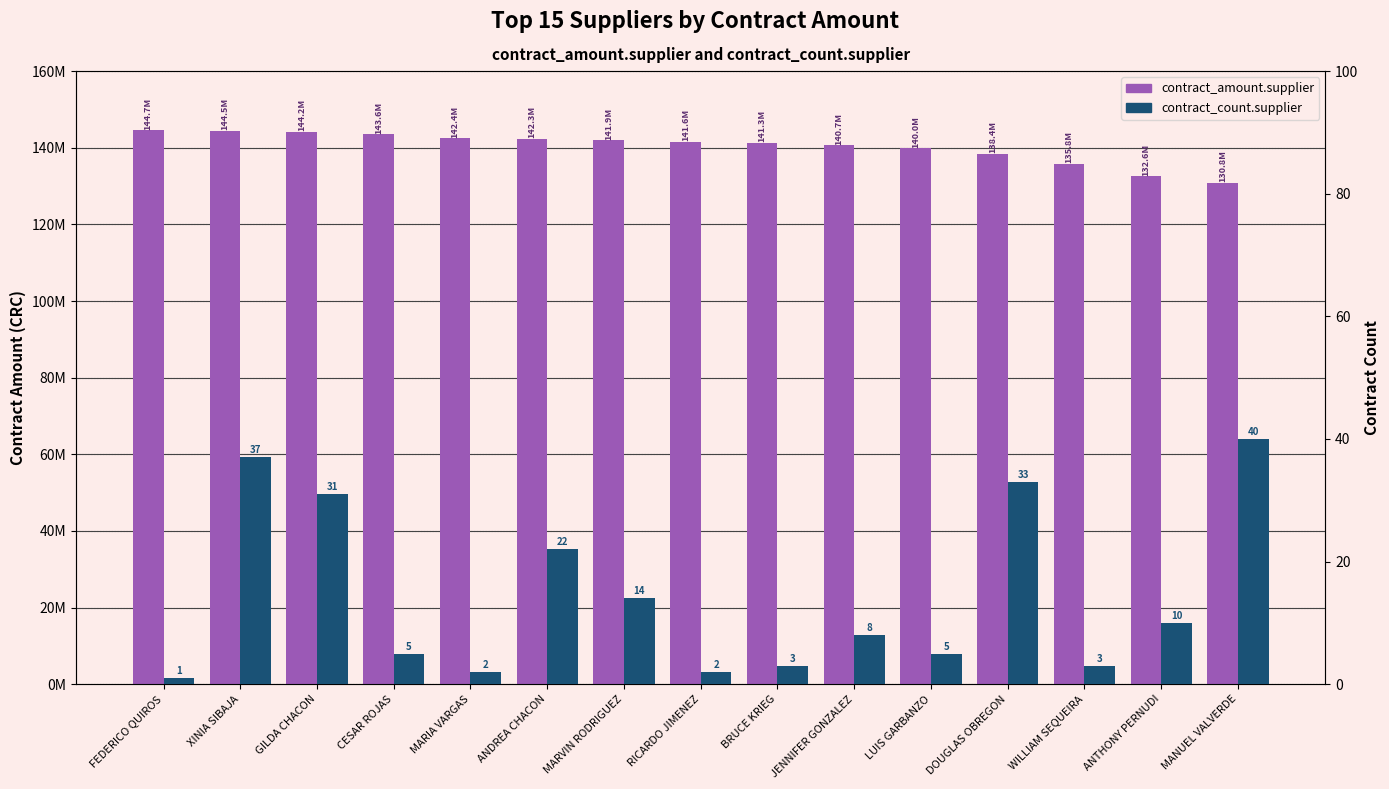

What position from the left is LUIS GARBANZO?

11